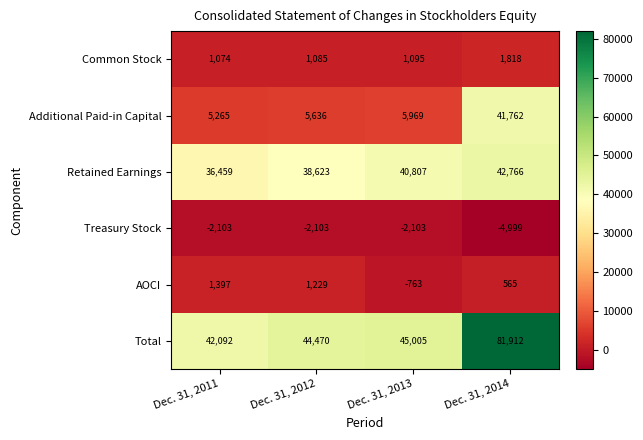

The Total series shows 81912 at Dec. 31, 2014. True or false?

True